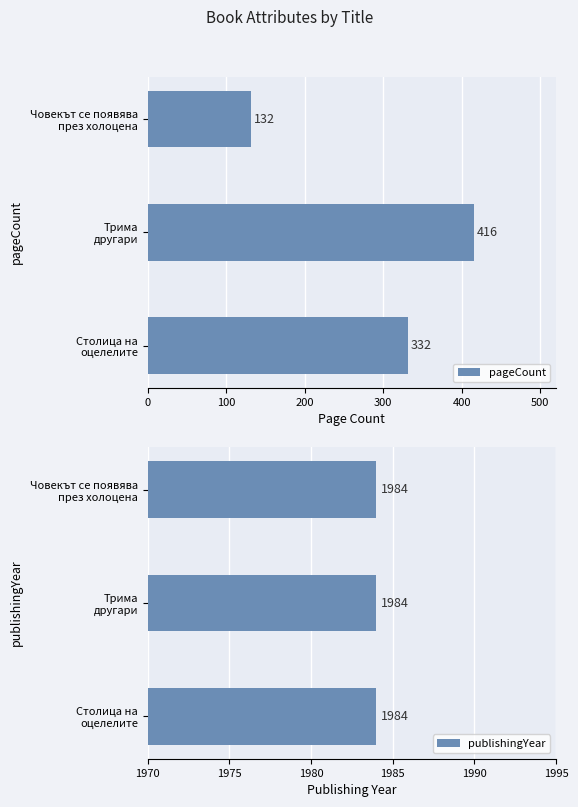

What is the sum of all pageCount values?

880